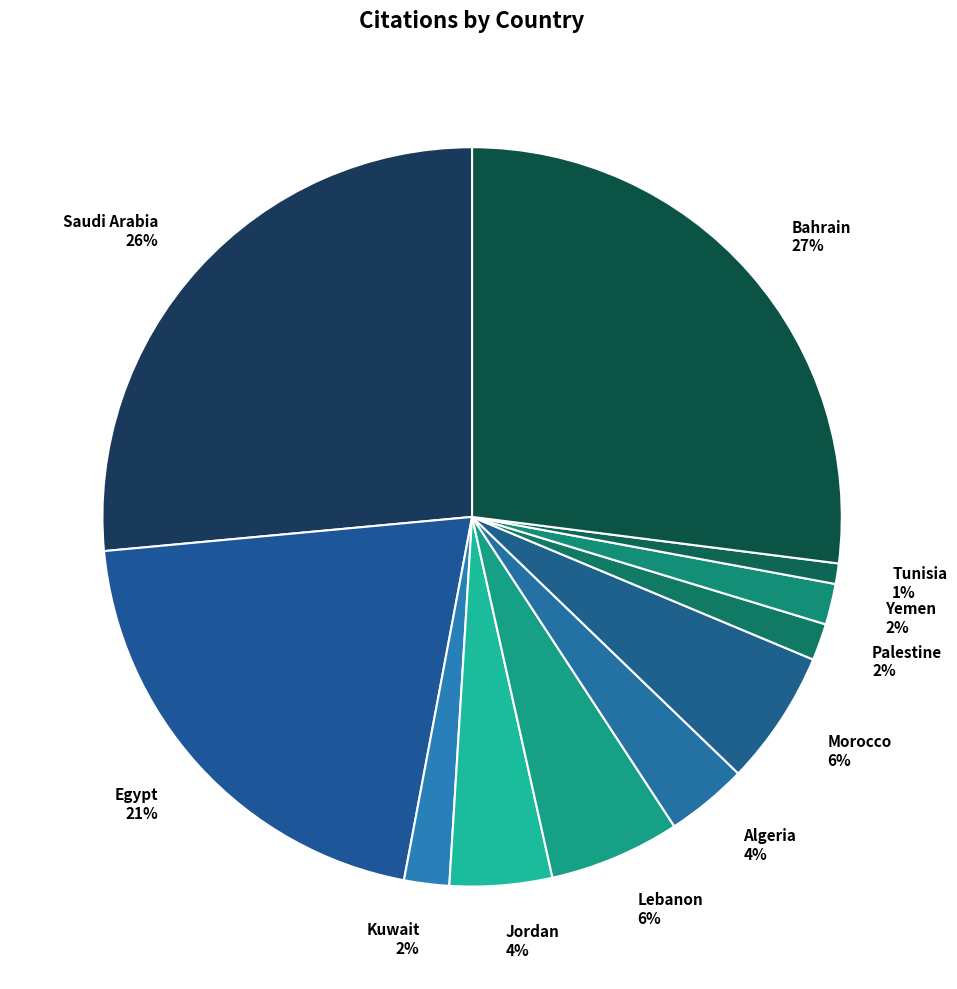

Is it true that Morocco is 6% of the pie?

True